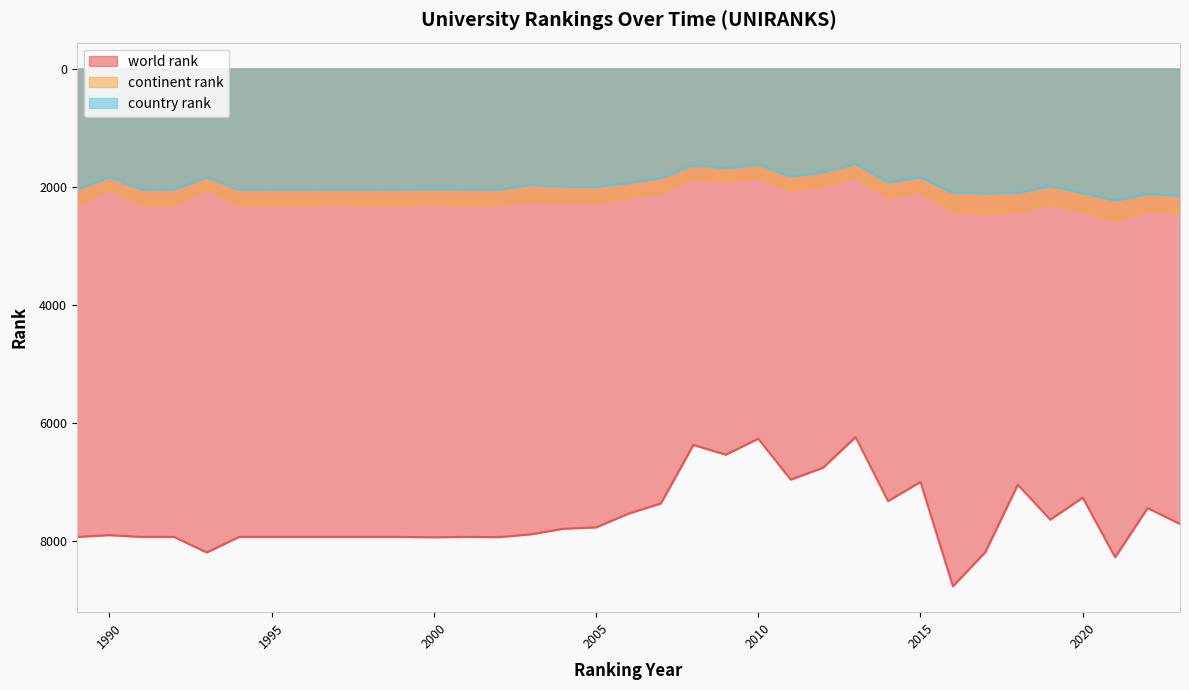

Read the world rank value at 2023.

7712